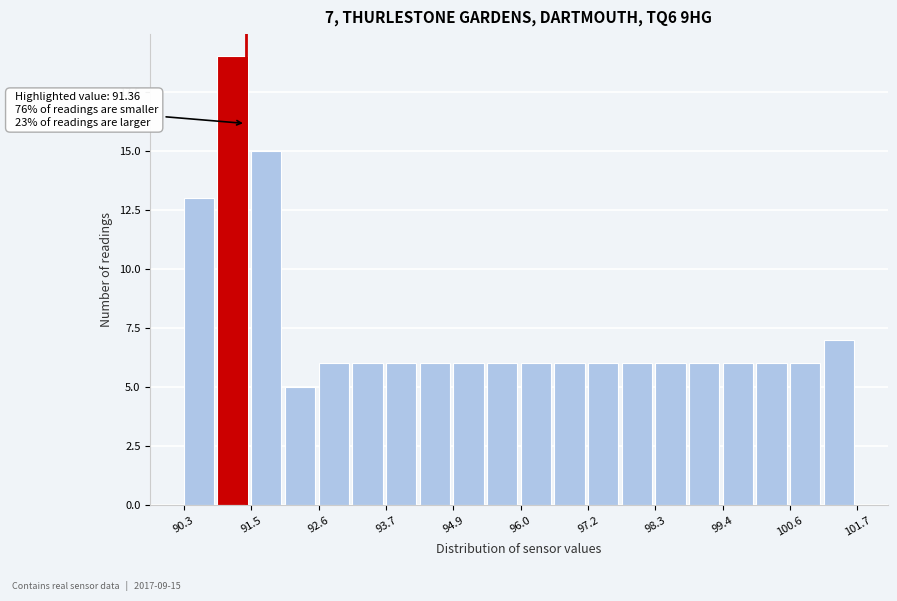

Around what value on the x-axis is the tallest bar? Give the approximate position of its centre, as read against the axis.

91.2